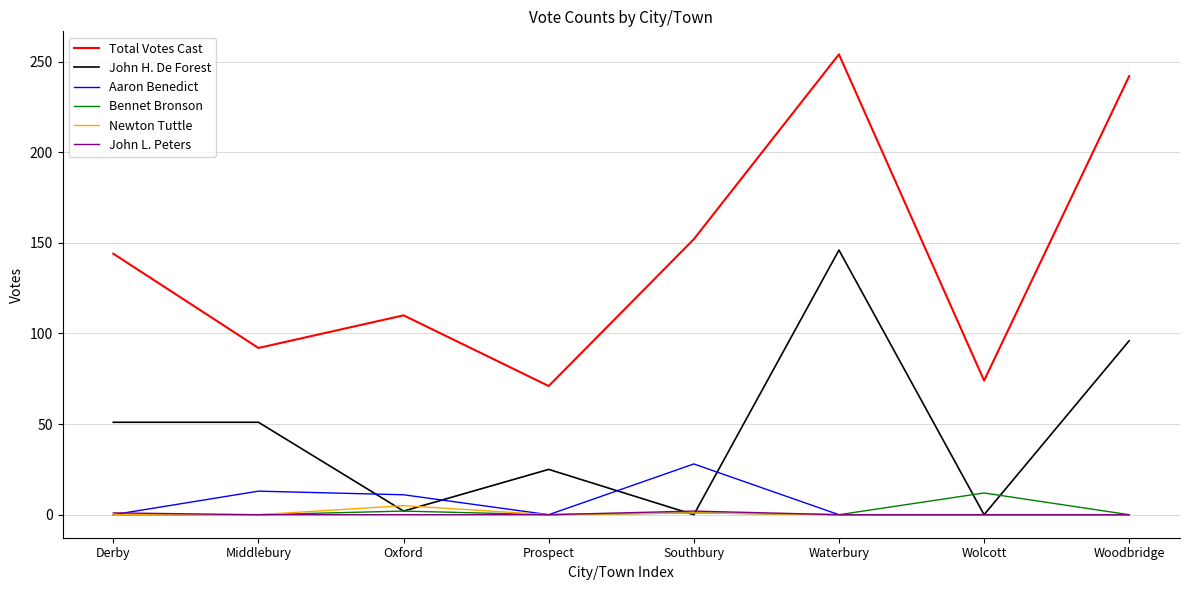

Which series has the largest total across all categories?

Total Votes Cast